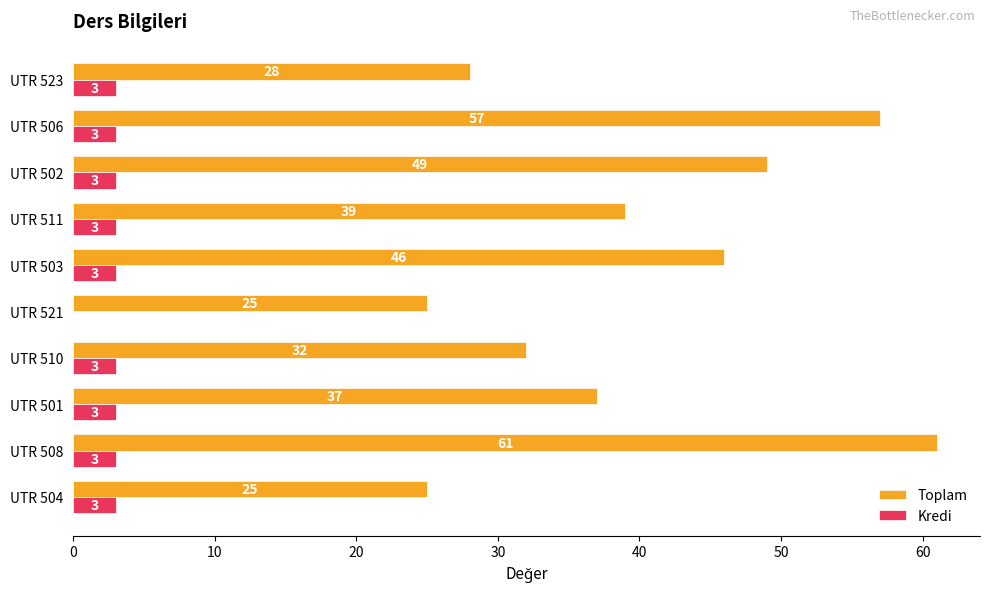

What is the sum of all Kredi values?

27